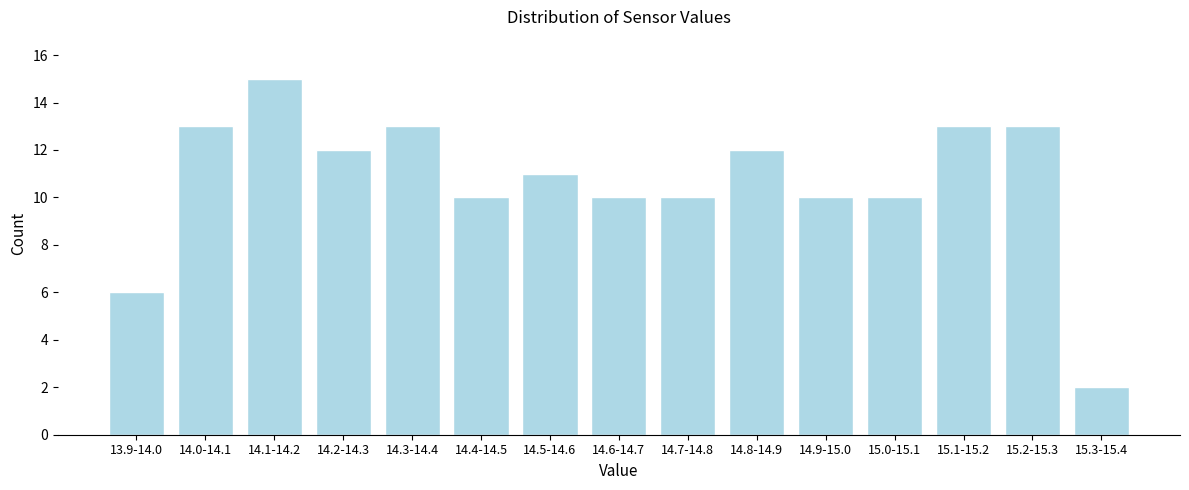

Reading left to right, list all the values displayed in this chart.

13.9-14.0=6	14.0-14.1=13	14.1-14.2=15	14.2-14.3=12	14.3-14.4=13	14.4-14.5=10	14.5-14.6=11	14.6-14.7=10	14.7-14.8=10	14.8-14.9=12	14.9-15.0=10	15.0-15.1=10	15.1-15.2=13	15.2-15.3=13	15.3-15.4=2